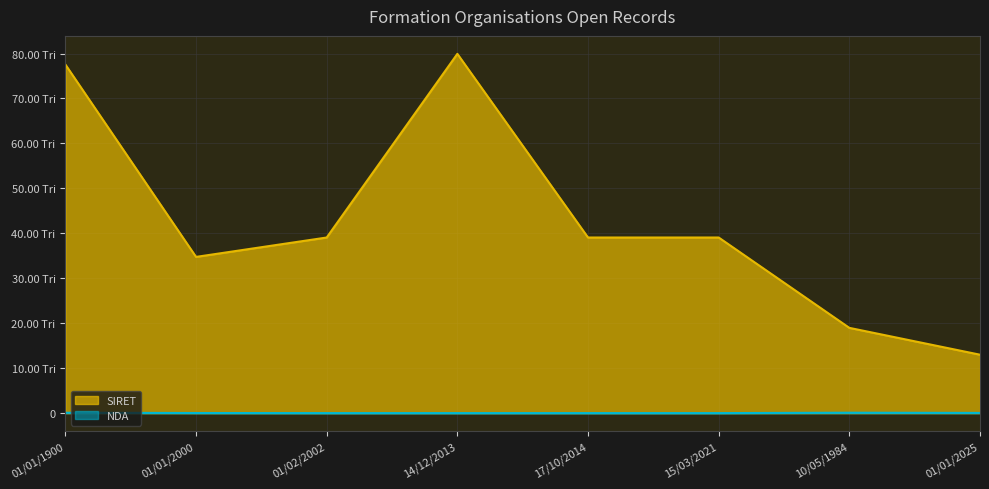

What is the label of the 6th point from the right?

01/02/2002